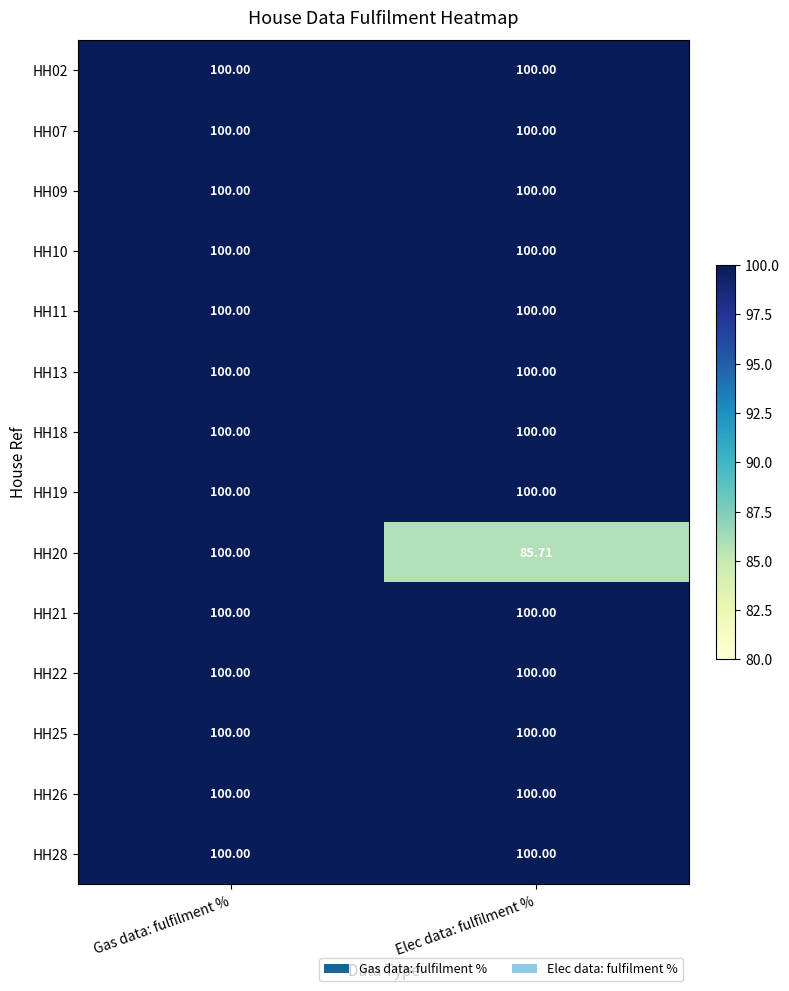

Is the value of HH20 at Elec data: fulfilment % greater than the value of HH26 at Gas data: fulfilment %?

No